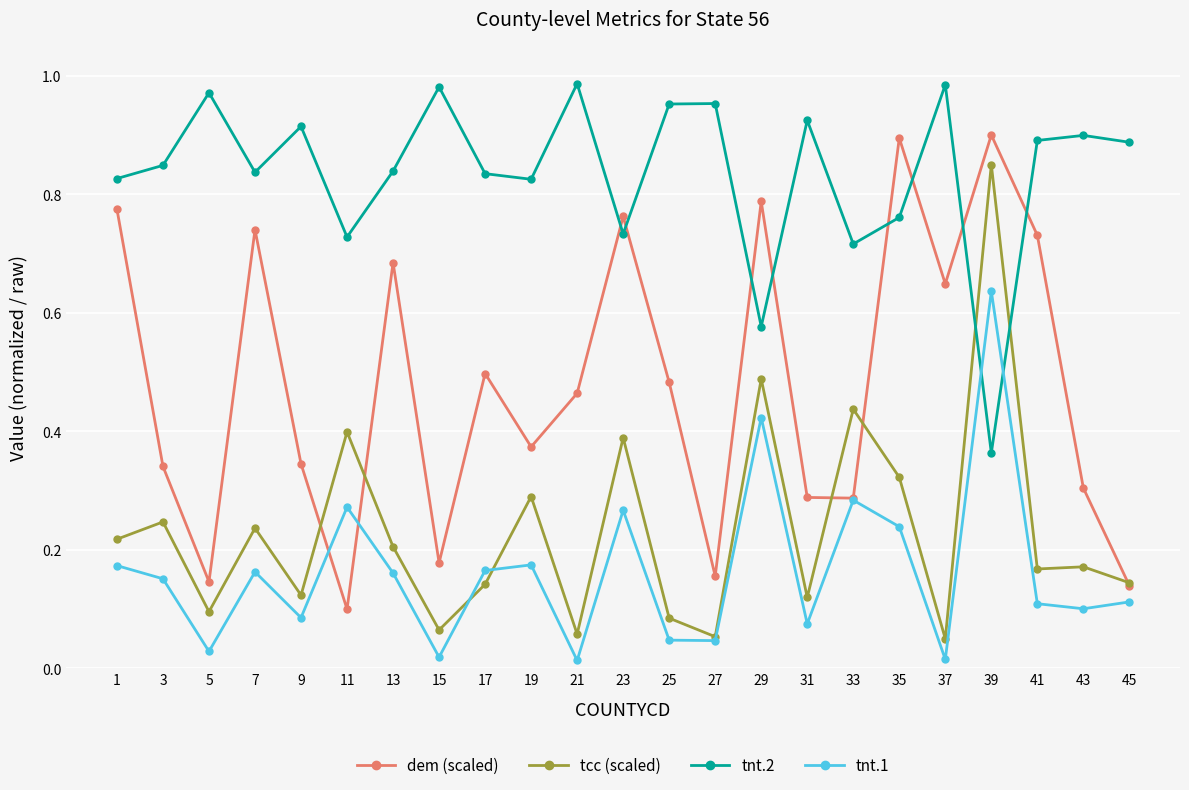

How many interior local valleys does the tnt.2 series have?

7